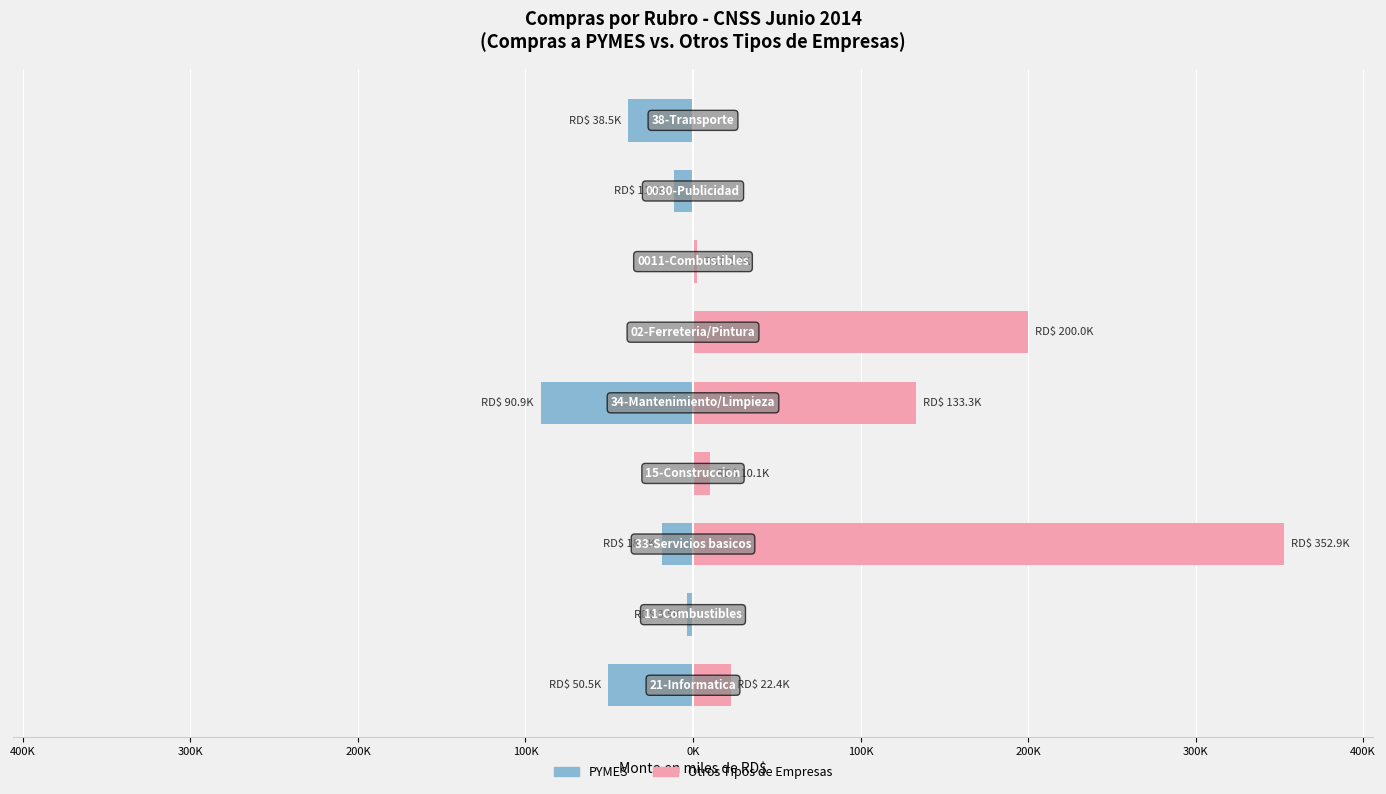

Rank the series by their average value, from lowest to highest.

PYMES, Otros Tipos de Empresas